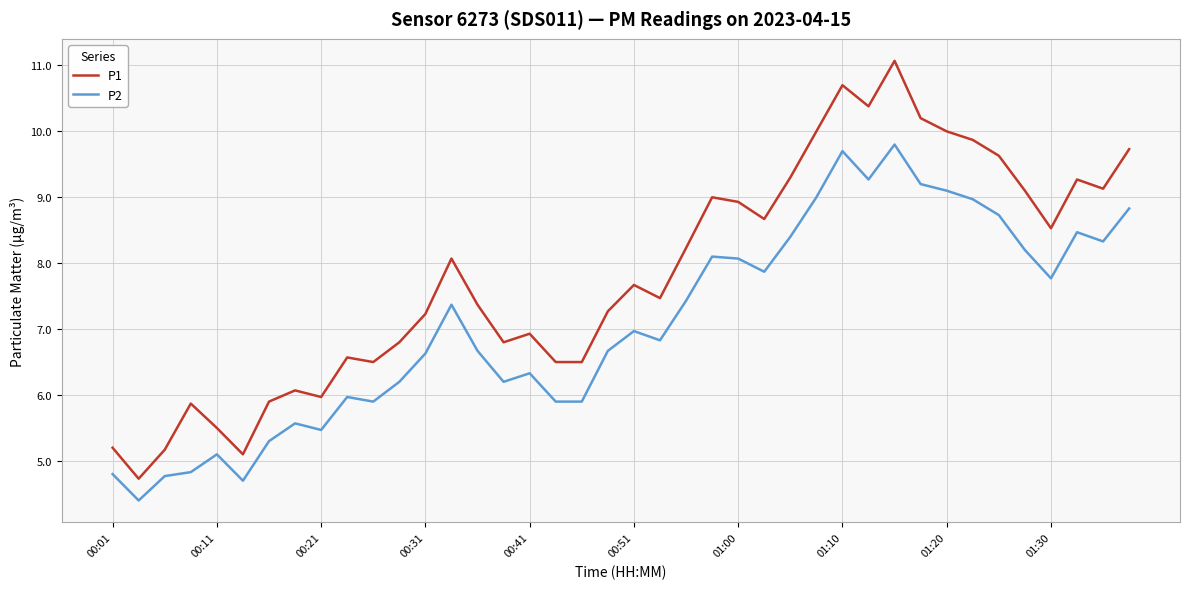

What is the maximum value for P1?

11.1